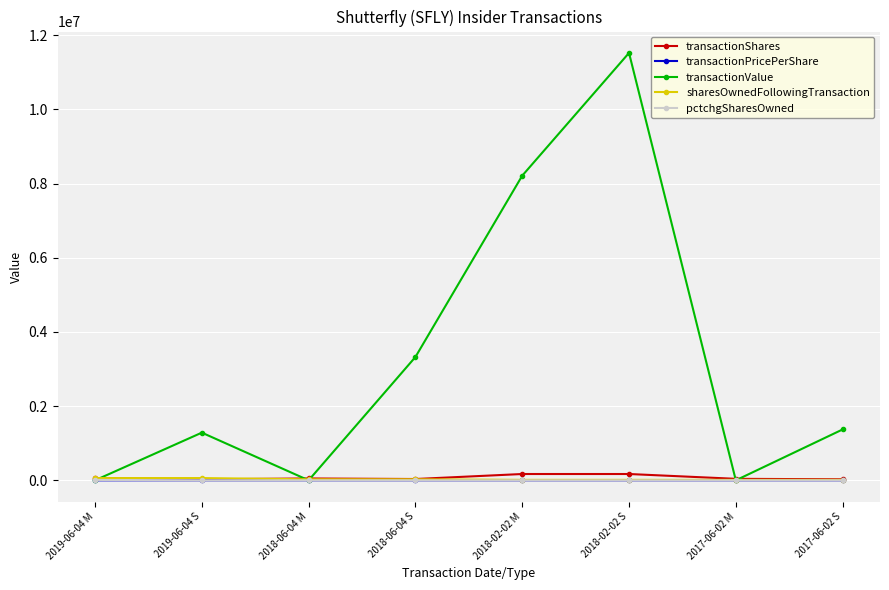

How many categories are shown in the chart?

8